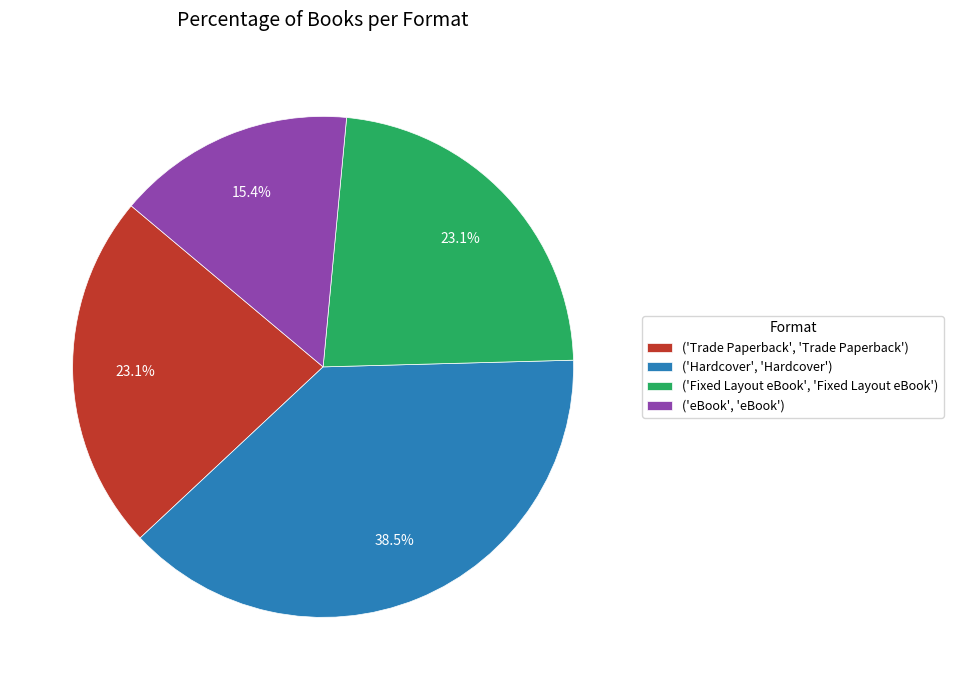

Between ('Hardcover', 'Hardcover') and ('eBook', 'eBook'), which is larger?

('Hardcover', 'Hardcover')